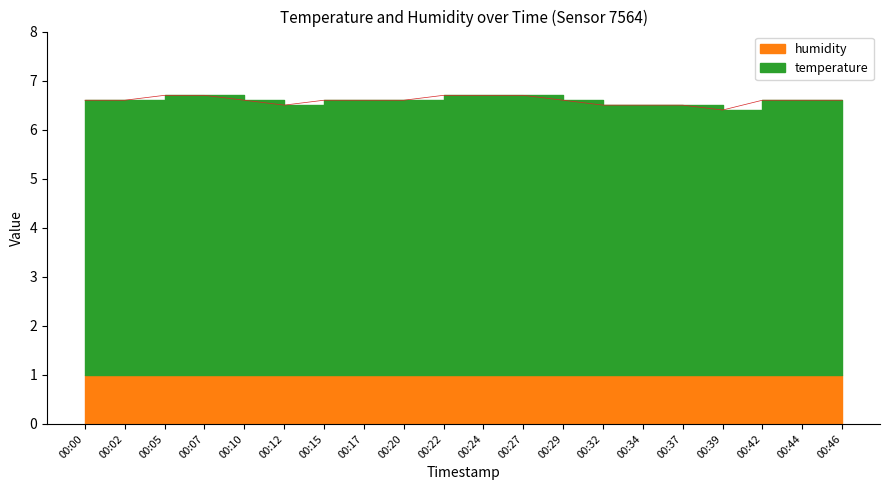

Does the chart display data point markers on the line(s)?

No